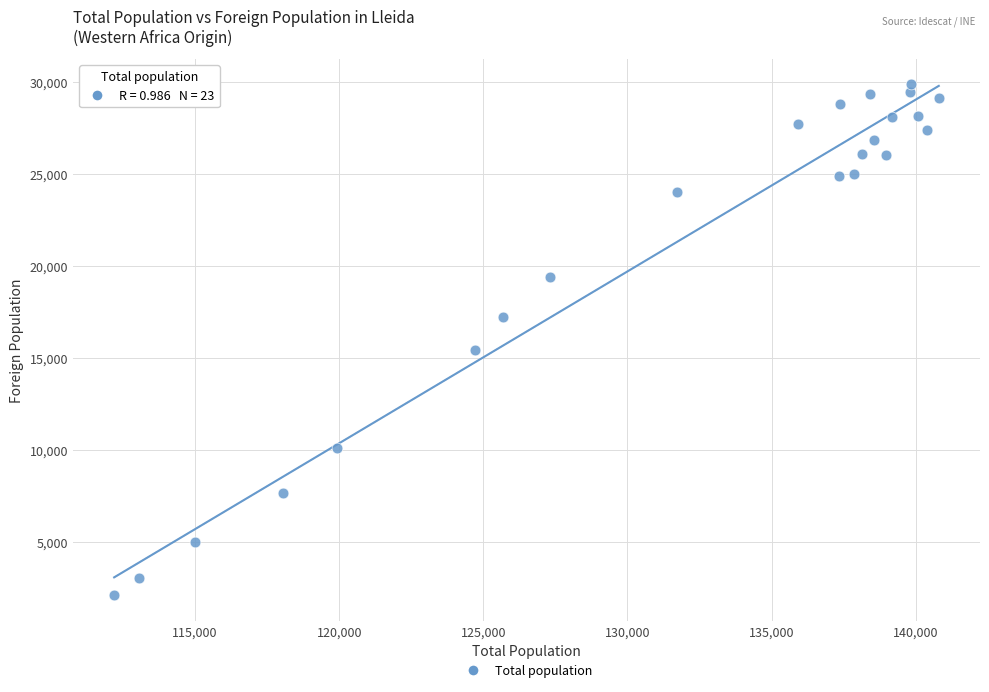

What is the range of X values (max minus min)?

28603